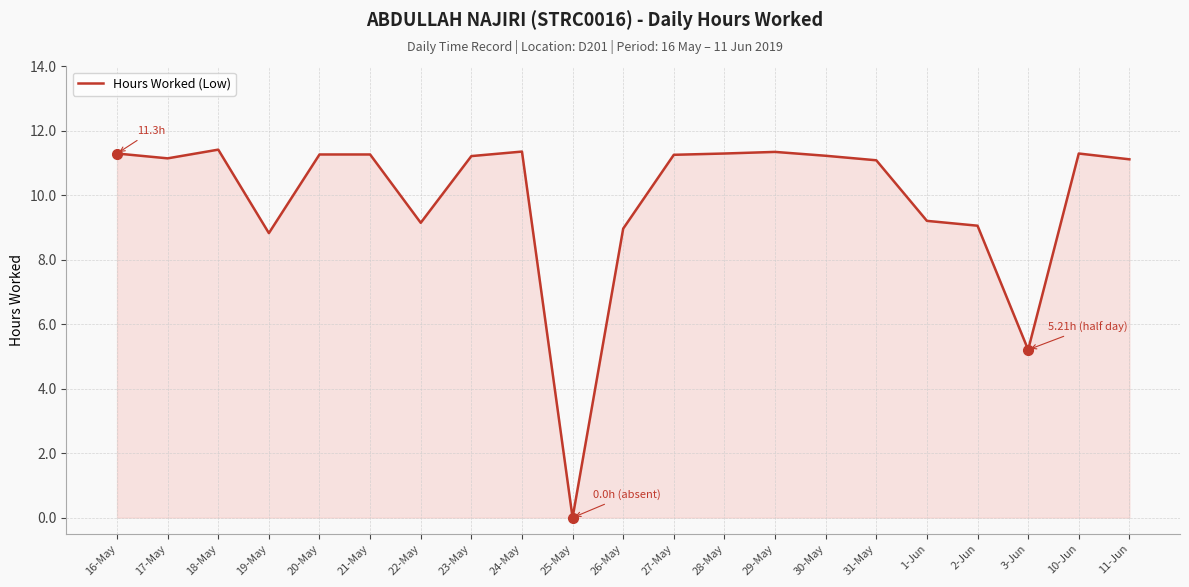

Approximately how many times larger is the value at 17-May compared to 22-May?

1.2